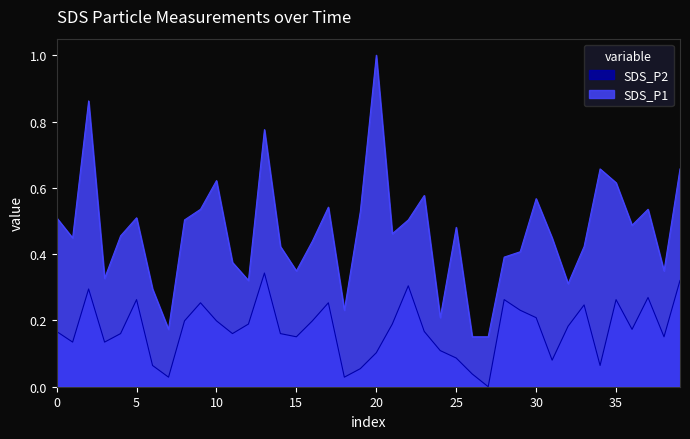

What is the value of the SDS_P1 point at the 16th from the left?

0.3